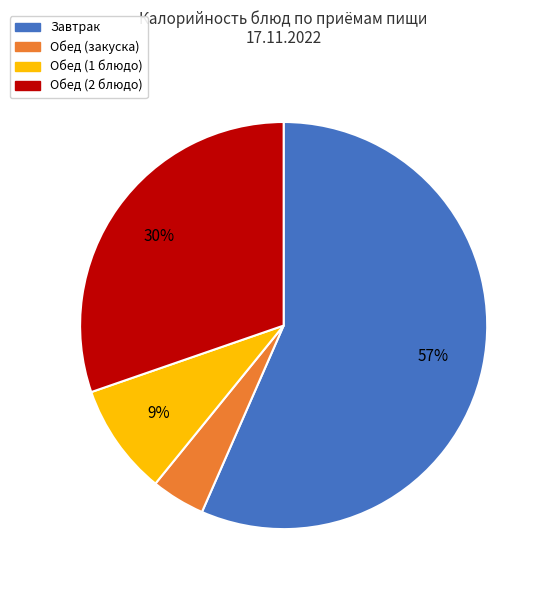

Is there any slice that represents more than half of the pie?

Yes